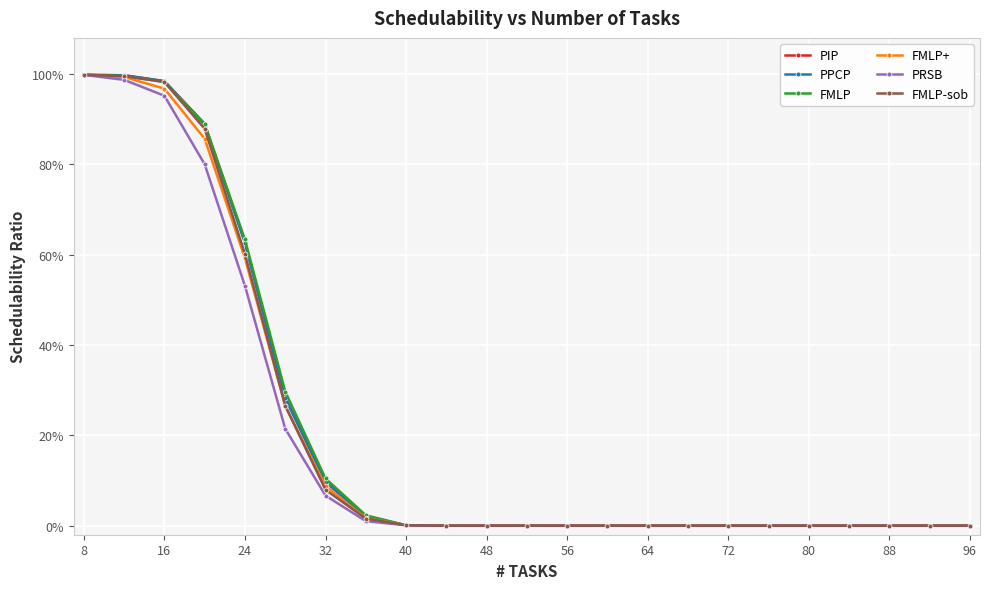

True or false: FMLP+ has more than 2 points higher than both neighbors.

False